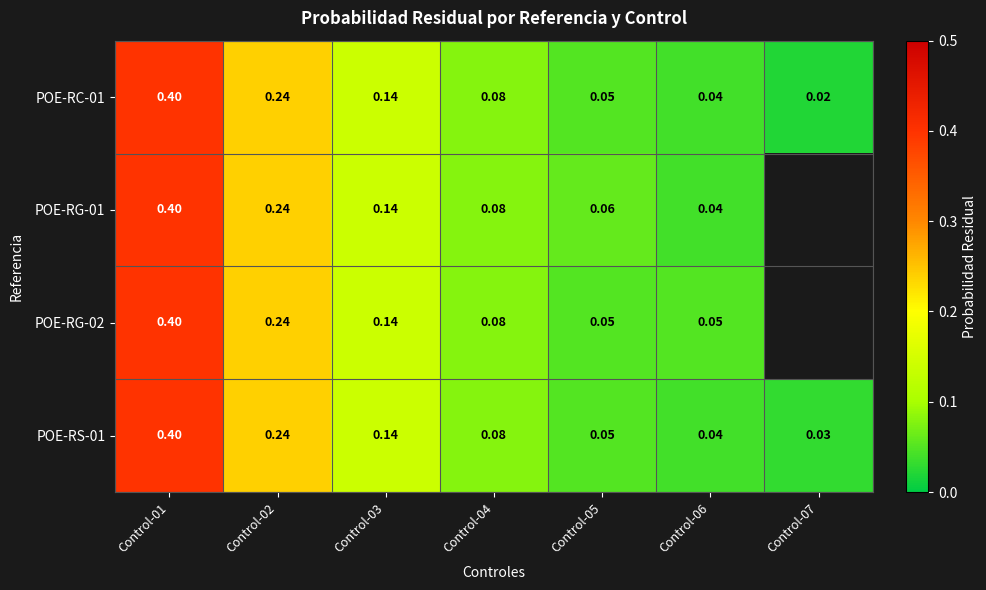

At which category is the sum across all series the highest?

Control-01